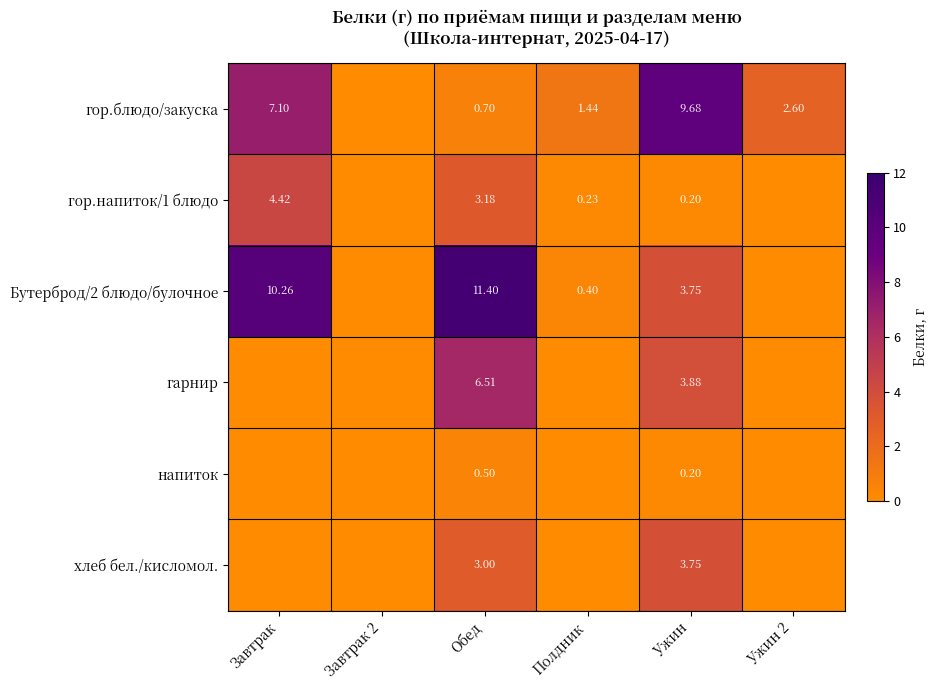

The value of Бутерброд/2 блюдо/булочное at Обед is 3.2. True or false?

False